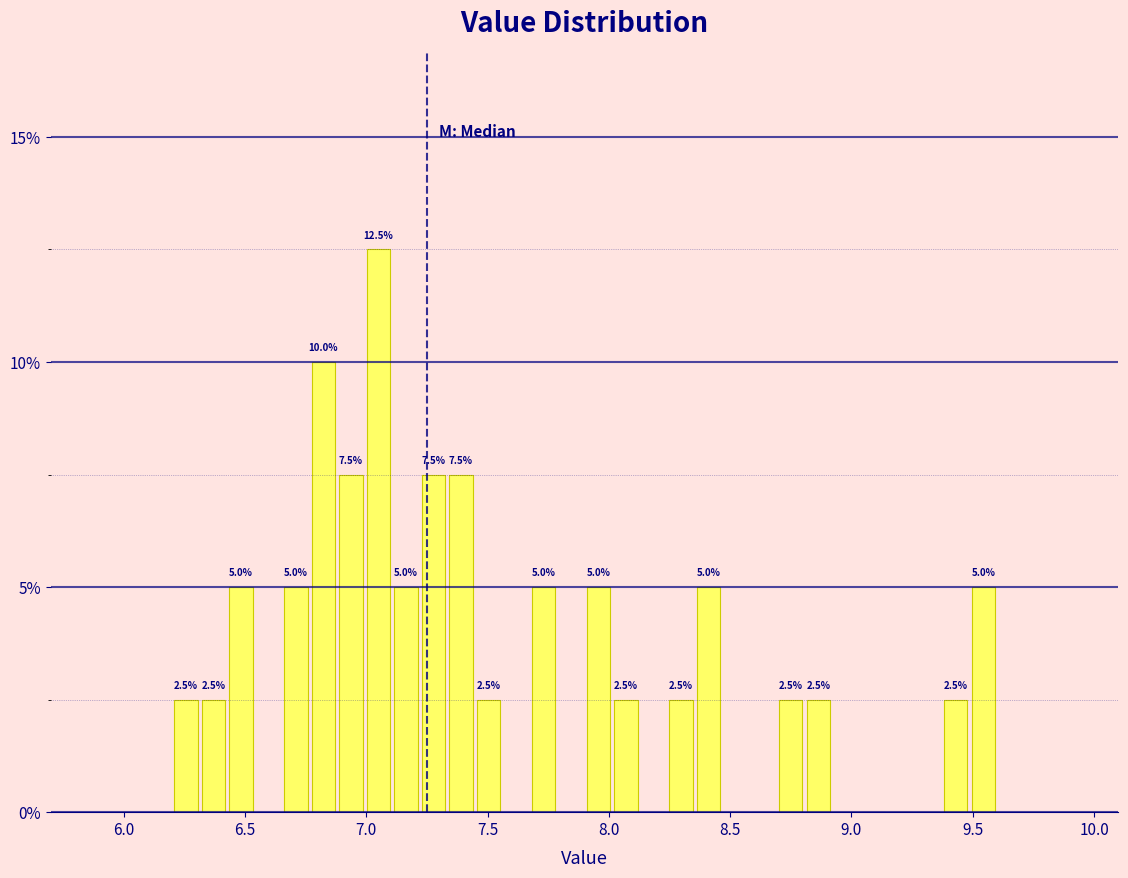

Around what value on the x-axis is the tallest bar? Give the approximate position of its centre, as read against the axis.

7.05